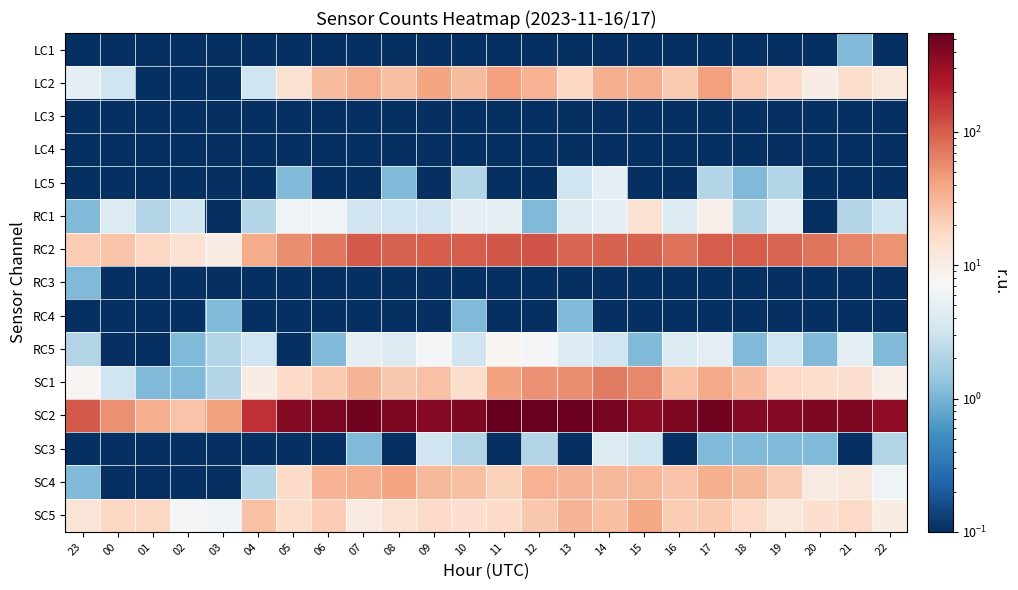

At 08, list the series in order from largest to smallest.

SC2, RC2, SC4, LC2, SC1, SC5, RC5, RC1, LC5, LC1, LC3, LC4, RC3, RC4, SC3